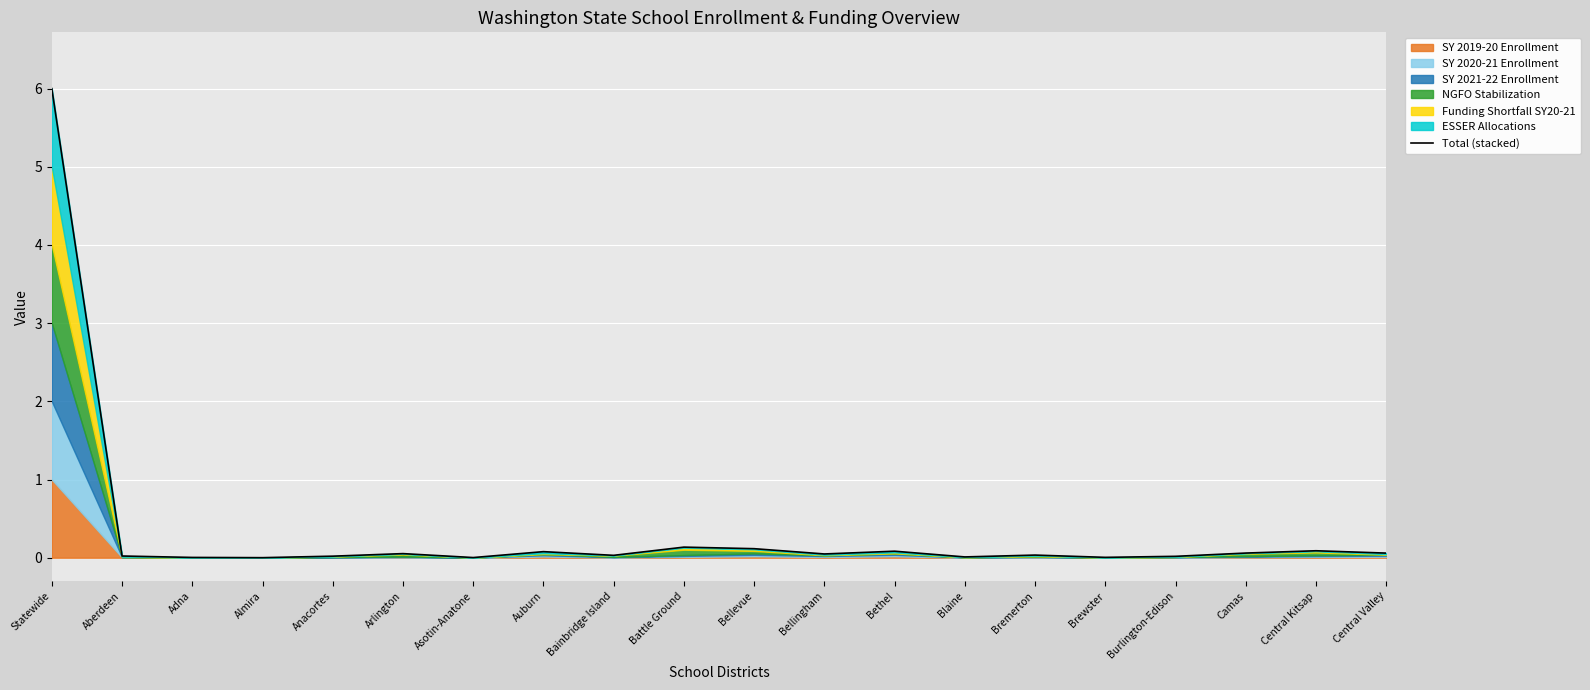

Rank the categories by value from lowest to highest.

Almira, Asotin-Anatone, Adna, Brewster, Blaine, Burlington-Edison, Anacortes, Aberdeen, Bainbridge Island, Bremerton, Bellingham, Arlington, Central Valley, Camas, Auburn, Bethel, Central Kitsap, Bellevue, Battle Ground, Statewide